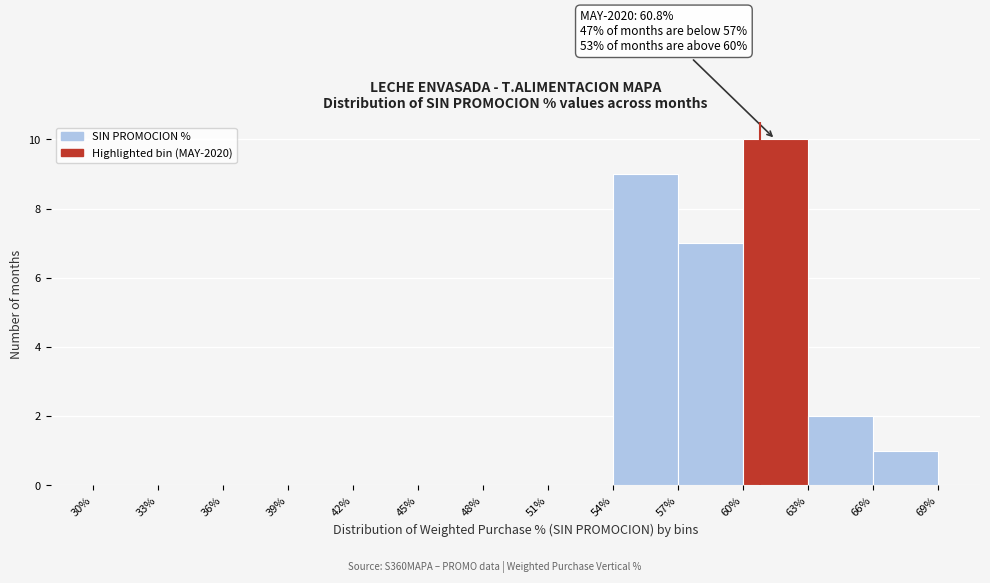

Which range on the x-axis has the tallest bar?

60% to 63%